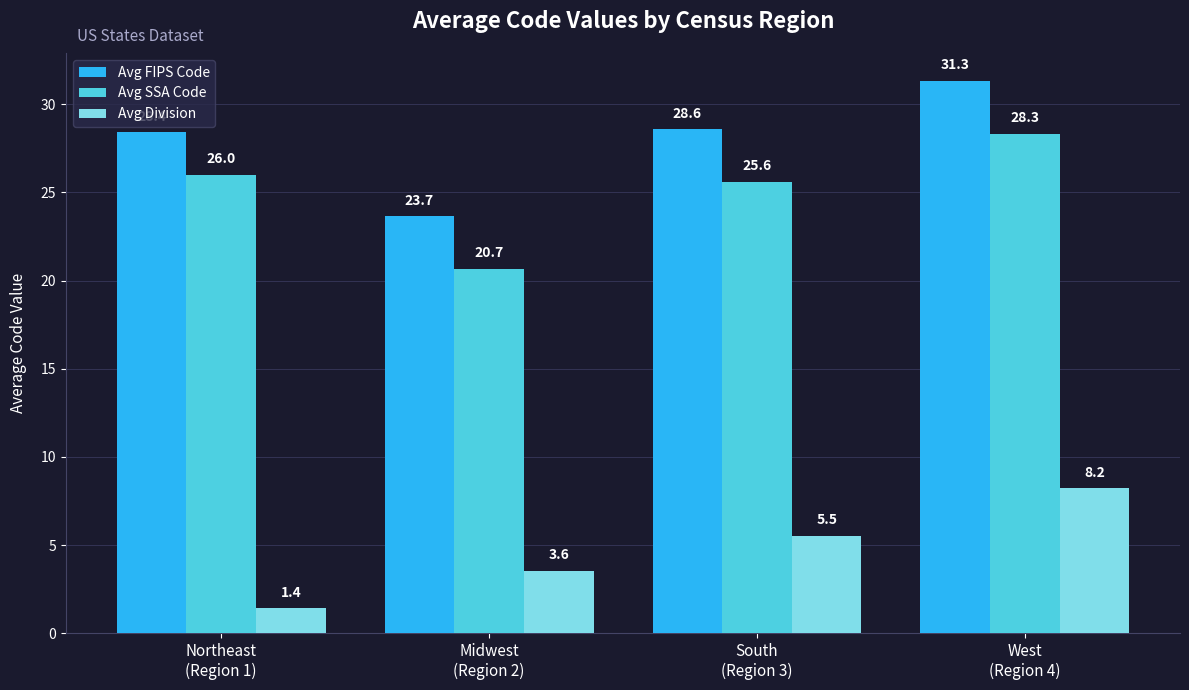

List the series in order of their peak value, highest first.

Avg FIPS Code, Avg SSA Code, Avg Division